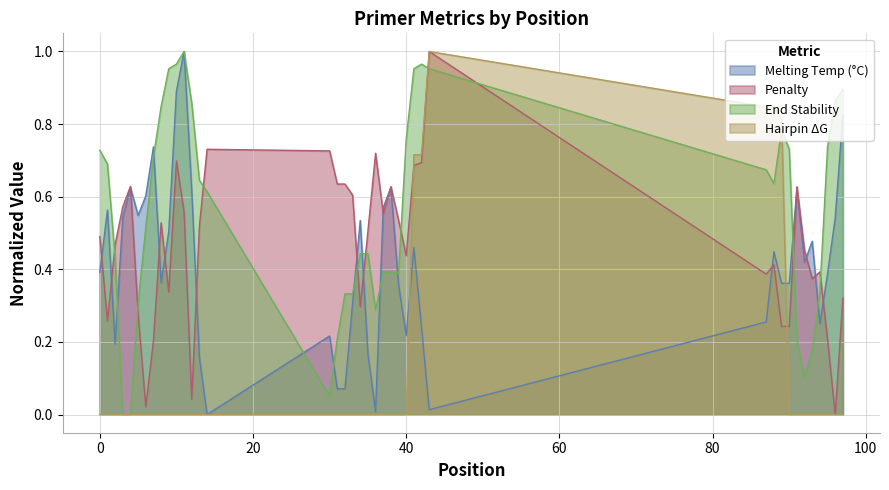

Rank the series at 0 from highest to lowest value.

End Stability, Penalty, Melting Temp (°C), Hairpin ΔG